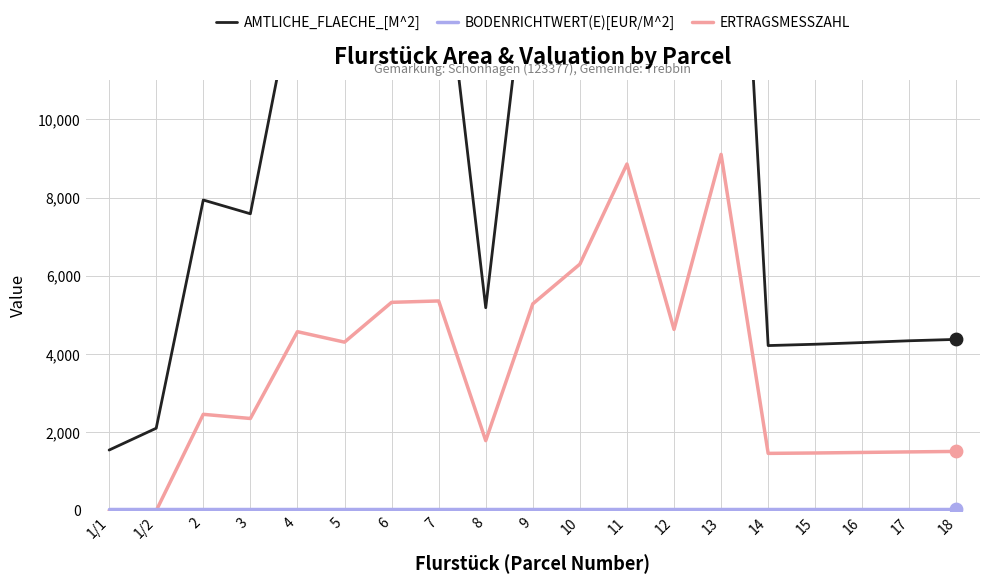

What is the total value across all series at 15?

5777